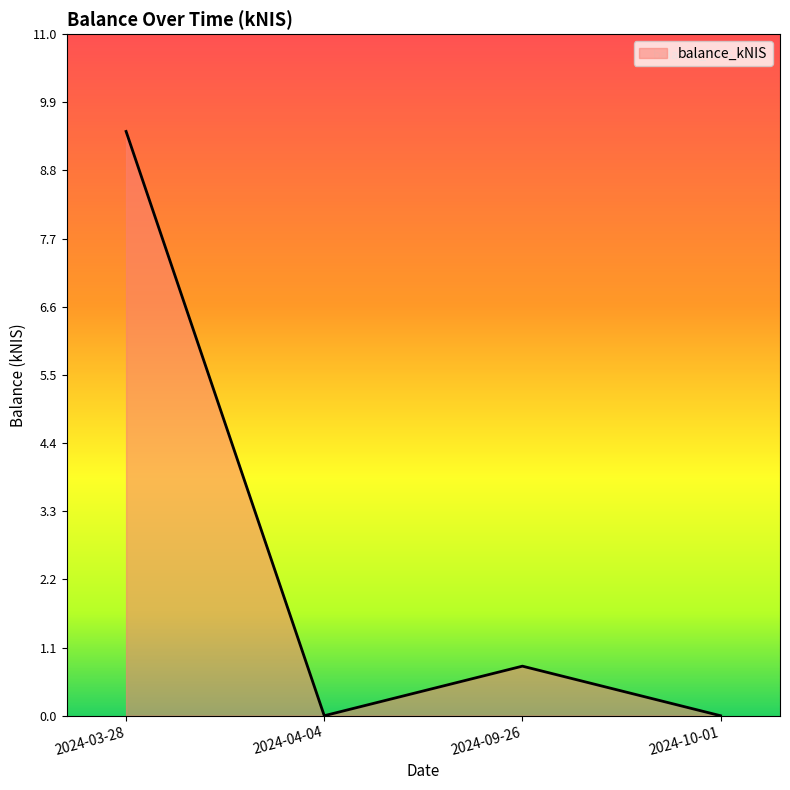

Reading right to left, what are all the values shown in this chart?

2024-10-01=0.0	2024-09-26=0.8	2024-04-04=0.0	2024-03-28=9.4